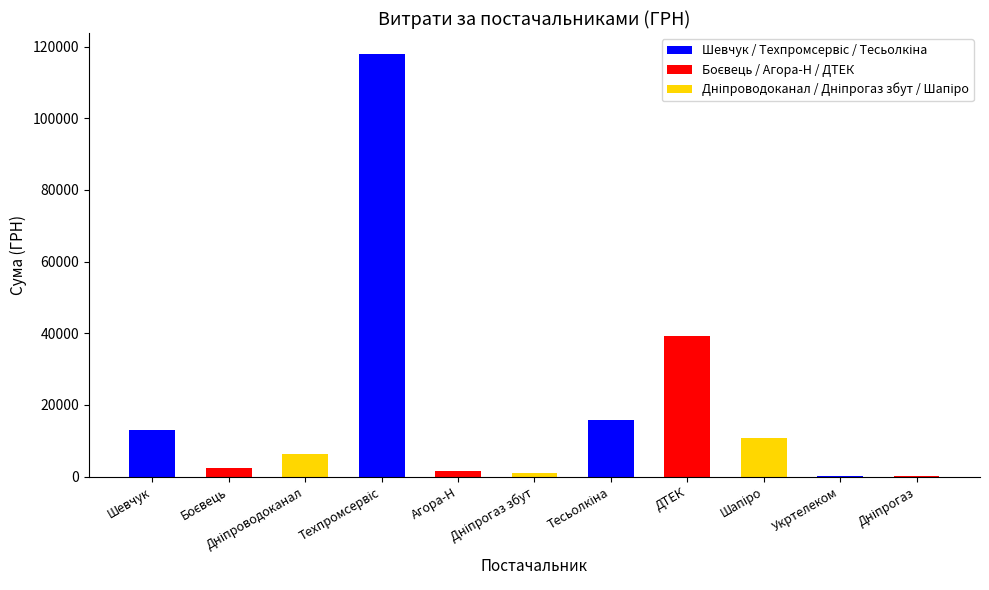

How many data points are above 6352?

6